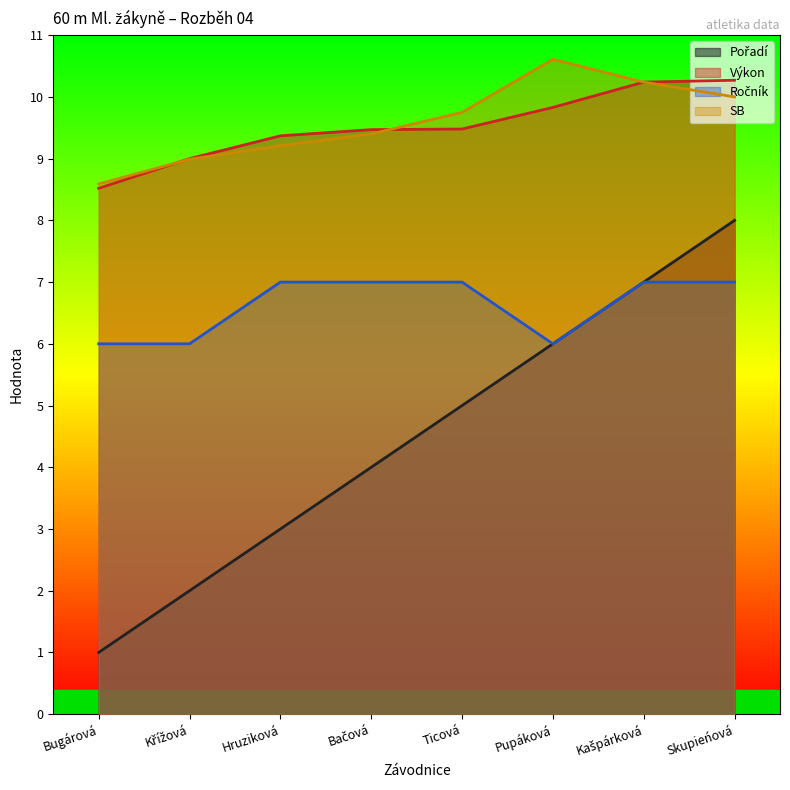

Rank the series at Křížová from highest to lowest value.

Výkon, SB, Ročník, Pořadí